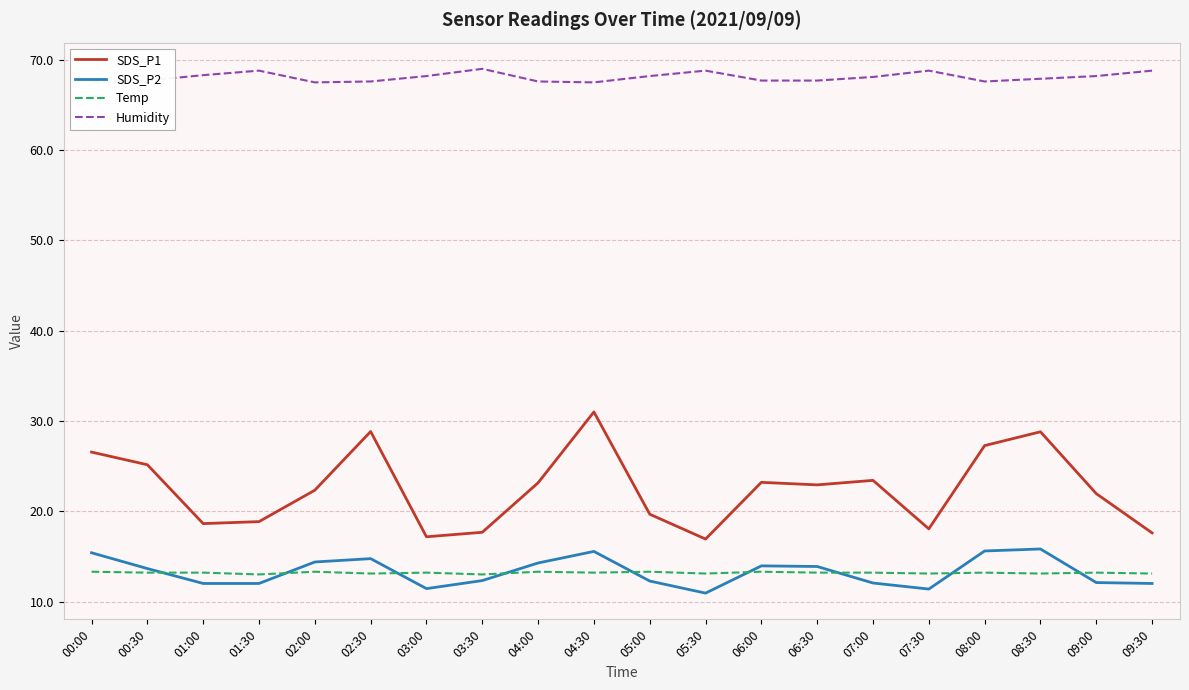

Does the chart have visible grid lines?

Yes